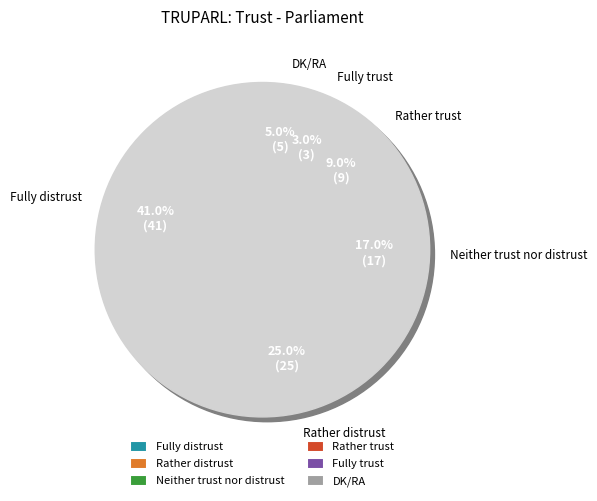

The Fully distrust slice represents 33% of the pie. True or false?

False